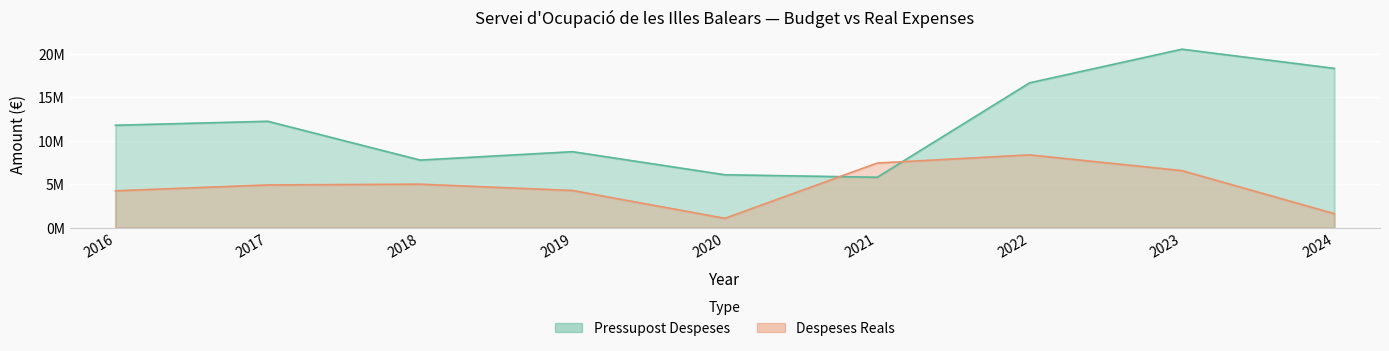

What is the spread (max minus min) of values at 2018?

2764917.8